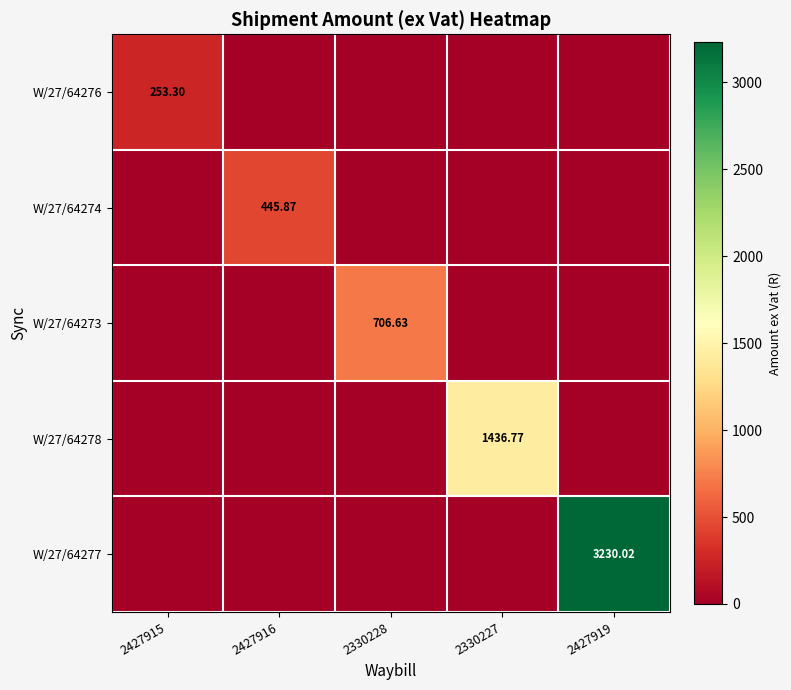

At which category is the sum across all series the highest?

2427919